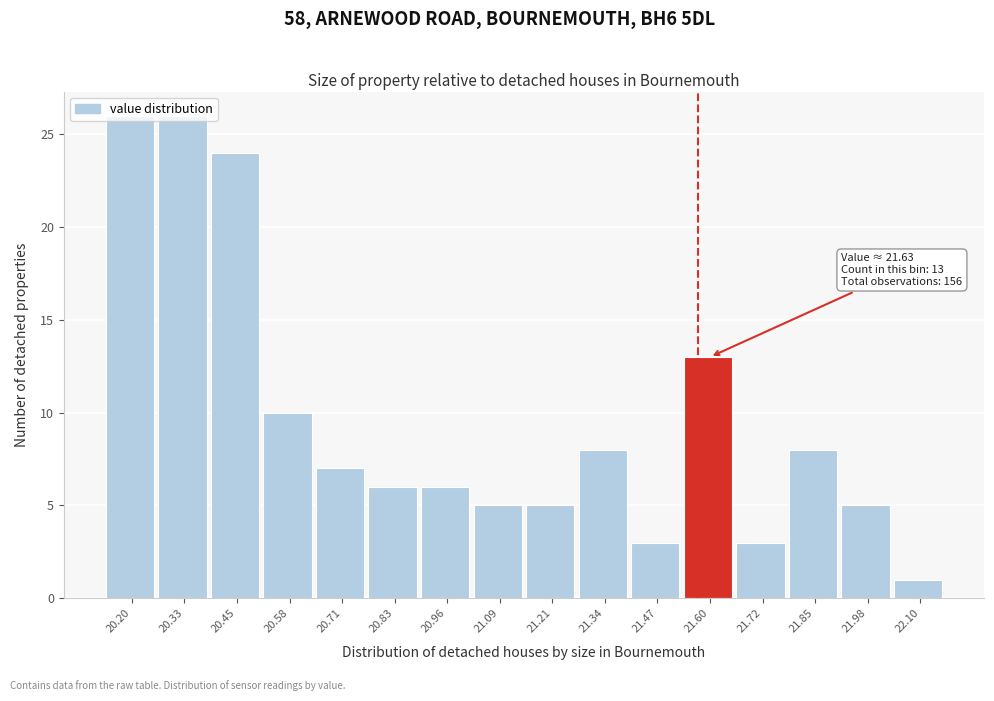

Approximately how many times larger is the value at 21.09 compared to 21.34?

0.6